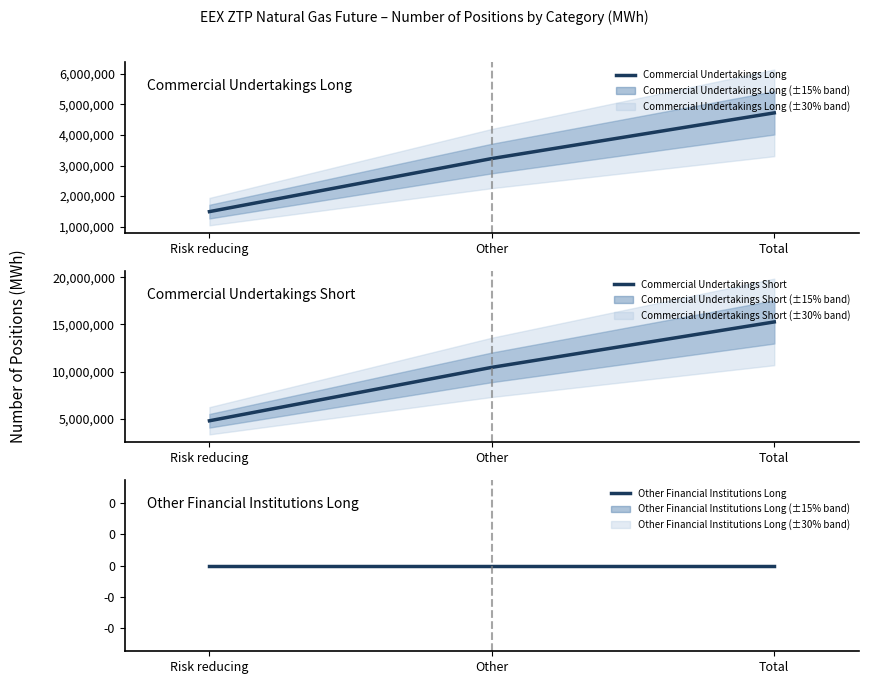

What is the maximum value shown in the chart?

15267022